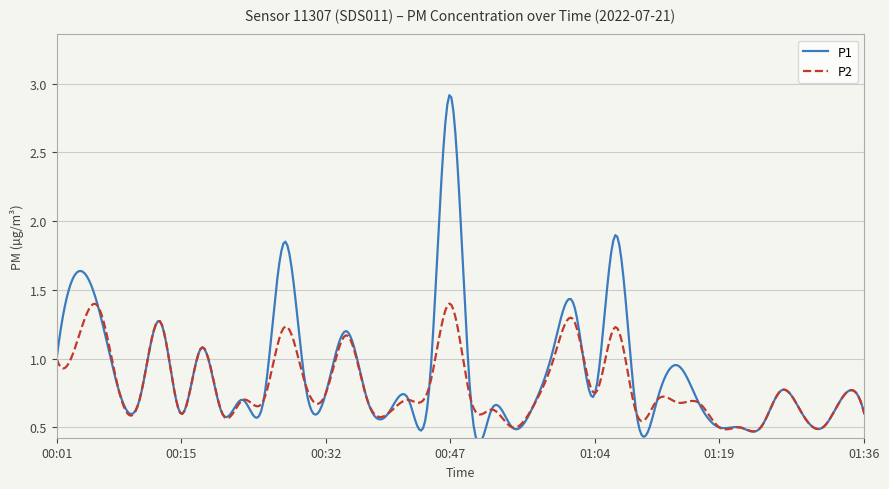

Which series has the largest range (max minus min)?

P1